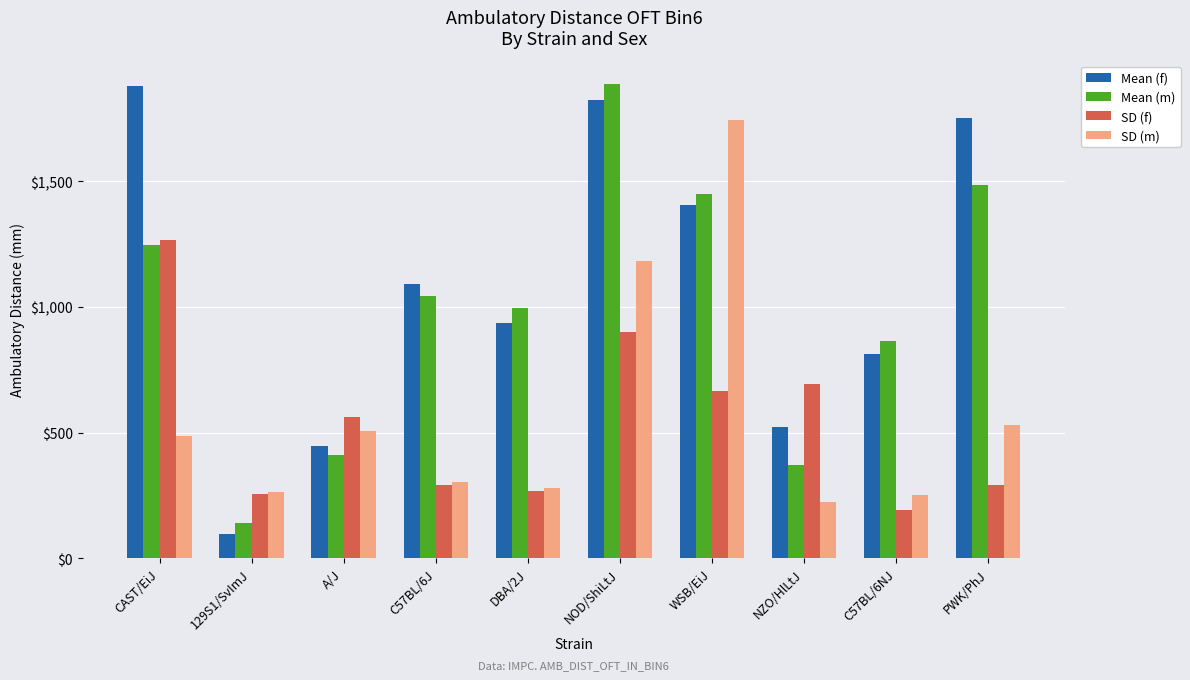

True or false: SD (f) has a value of 192.7 at C57BL/6NJ.

True